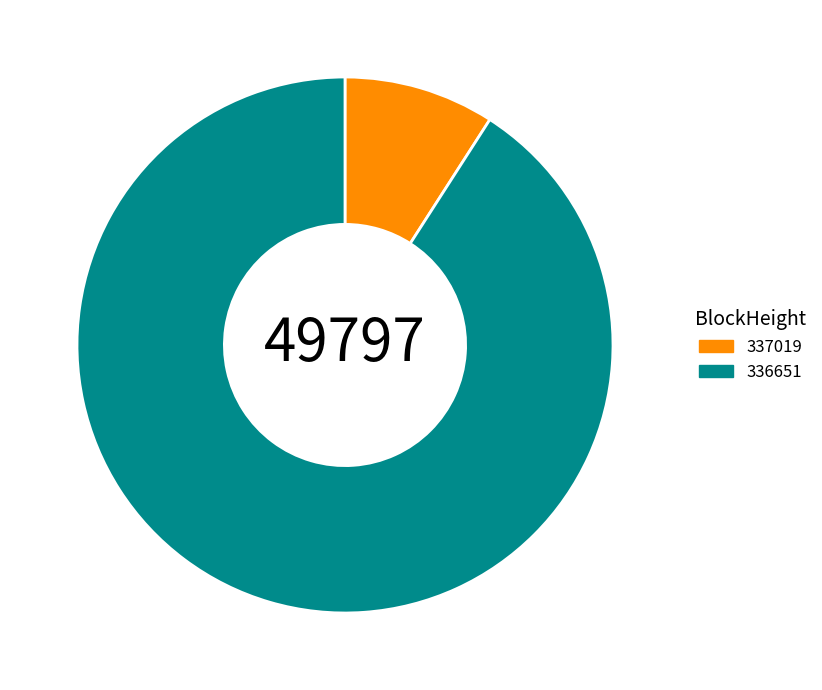

How many segments does this pie chart have?

2